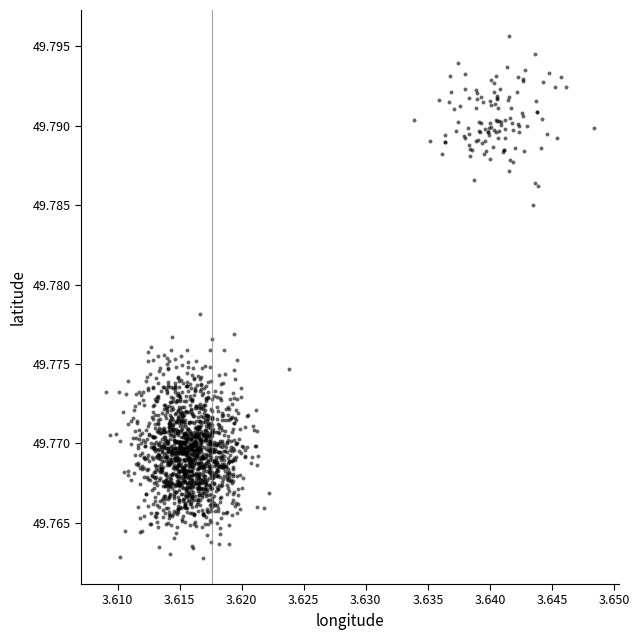

How many points are shown in the scatter plot?

1600